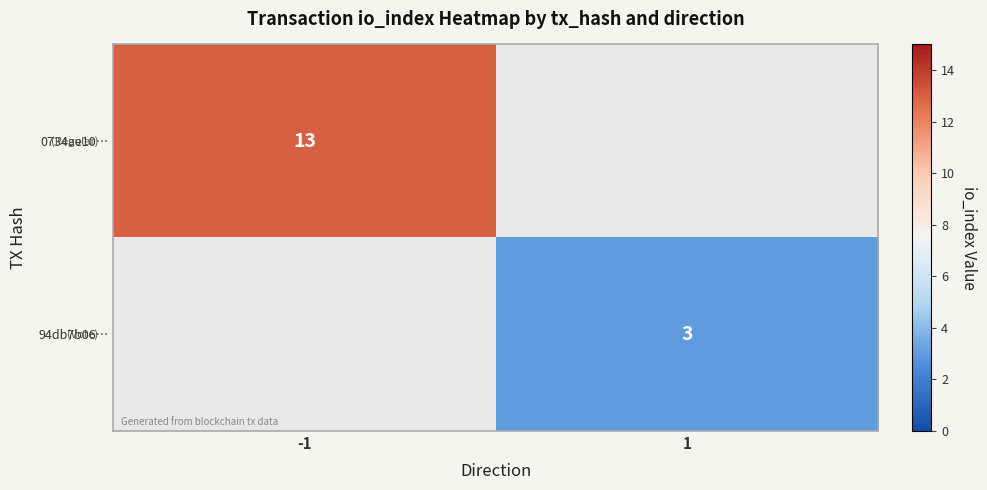

Which category has the highest value across all series?

-1